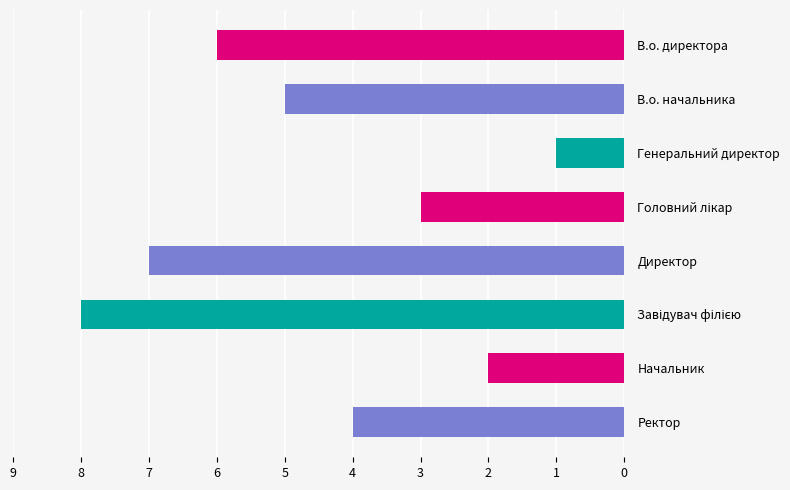

Is it true that the value at Начальник is 2?

True